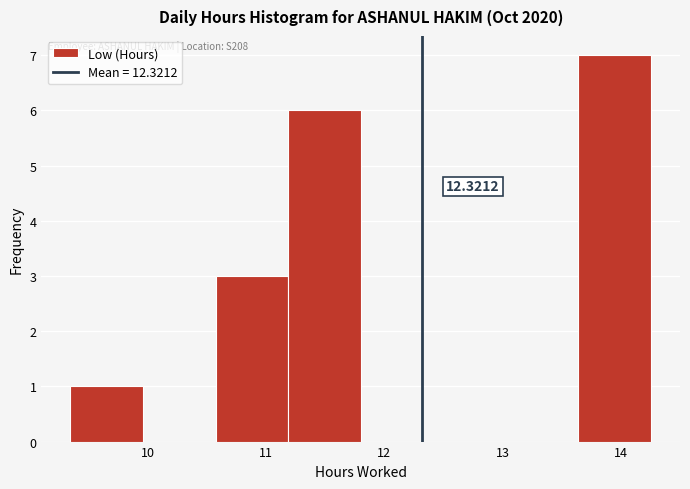

Which range on the x-axis has the tallest bar?

13.6 to 14.3